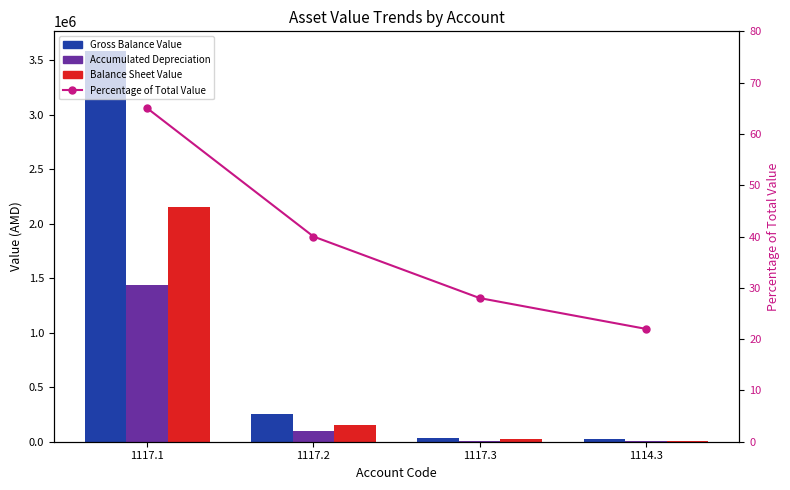

At how many categories does at least one series exceed 918482?

1